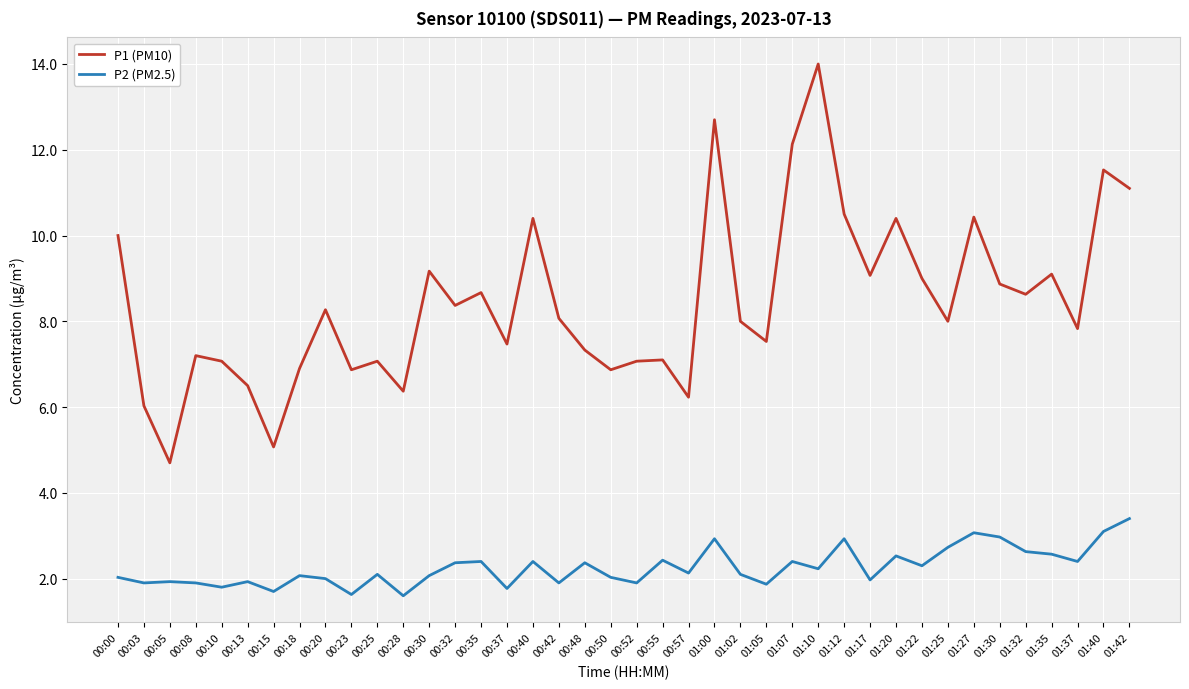

How many lines are shown in the chart?

2